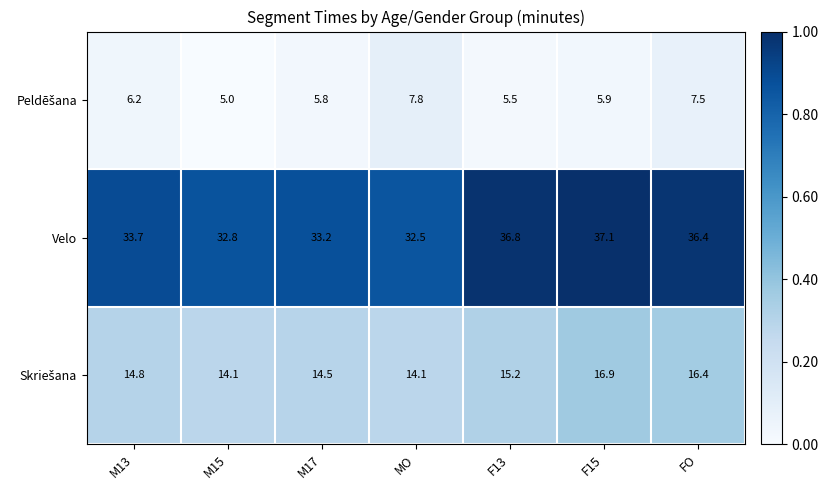

List the labels in order of Velo value, smallest first.

MO, M15, M17, M13, FO, F13, F15